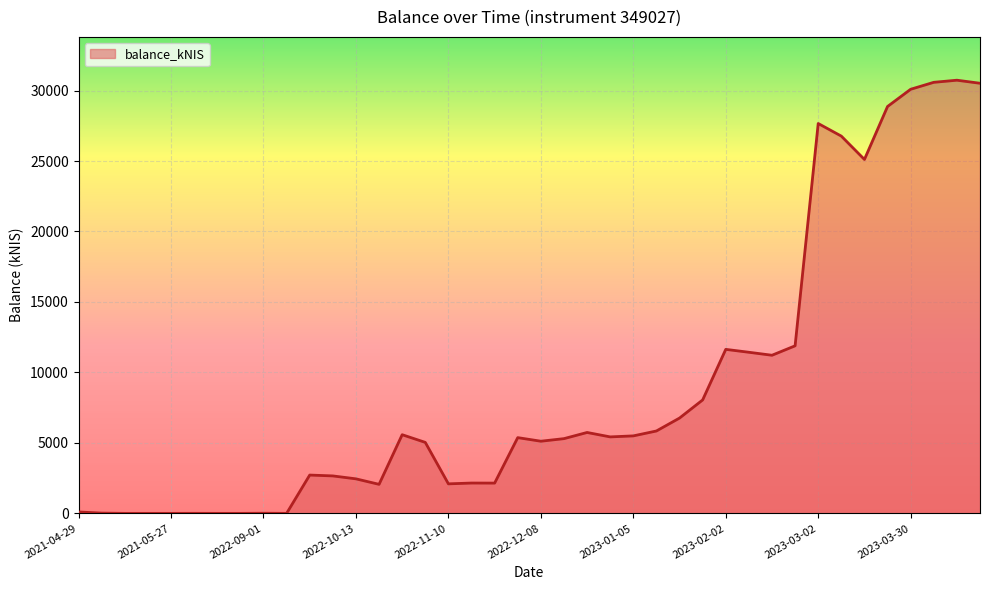

What is the difference between the maximum and minimum values?

30732.2